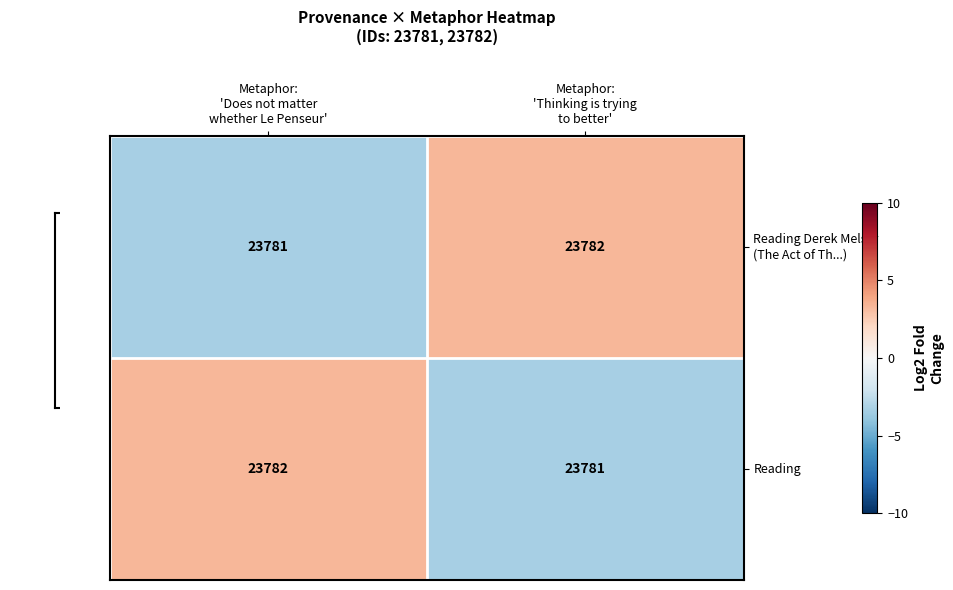

What is the minimum value for Reading?

23781